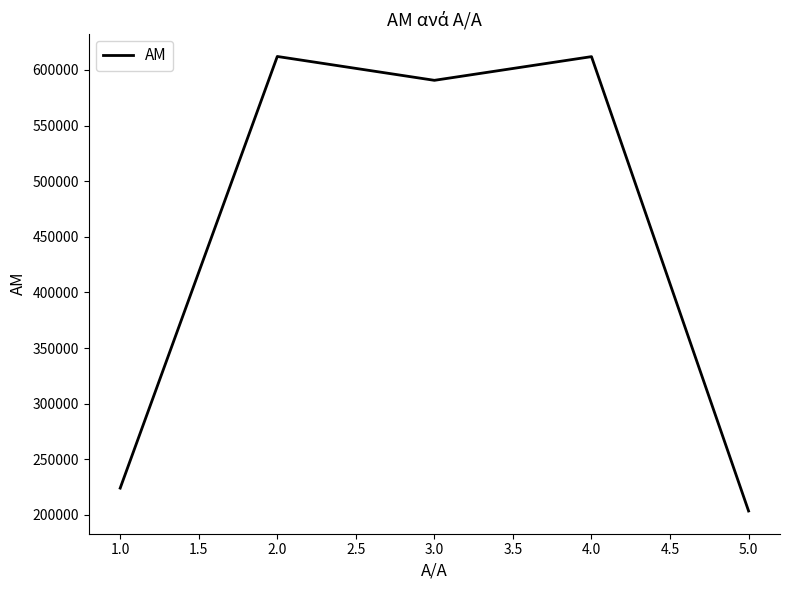

What is the difference between the maximum and minimum values?

408685